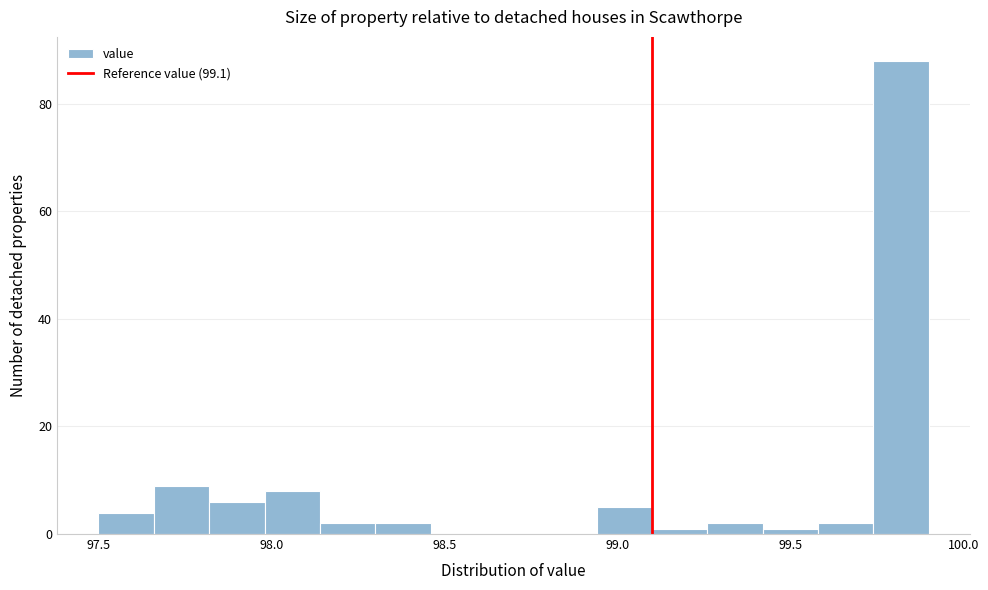

Read against the x-axis, roughly where is the centre of the tallest bar?

99.80